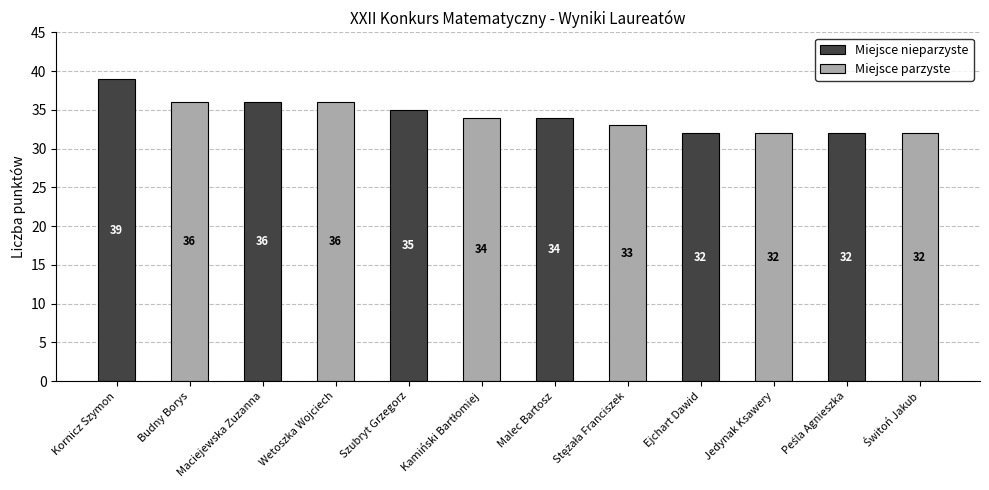

Which series has the widest spread of values?

Miejsce nieparzyste